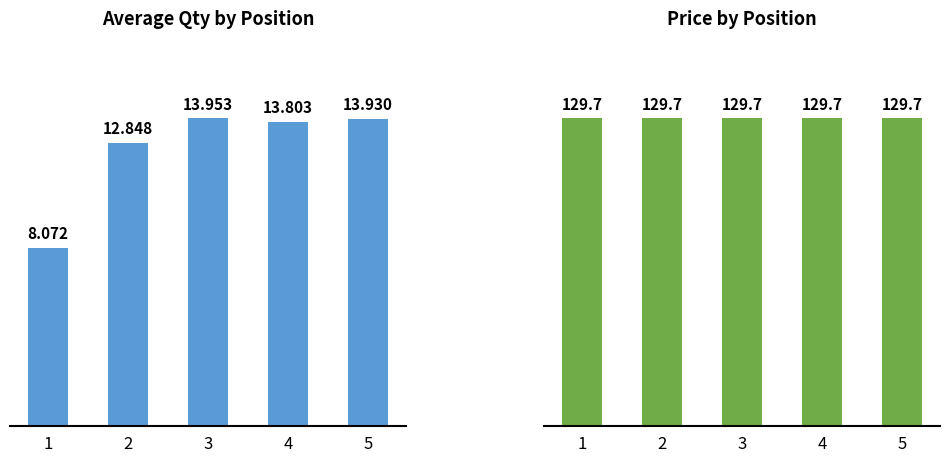

What is the highest value of the Qty series?

14.0